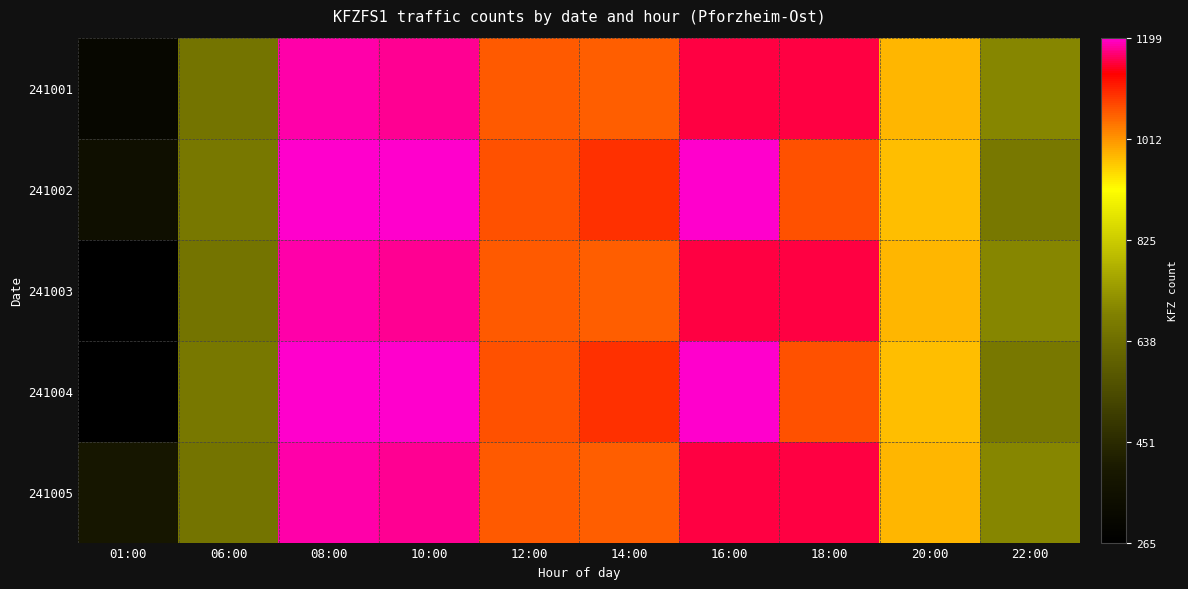

At how many categories does at least one series exceed 387?

10